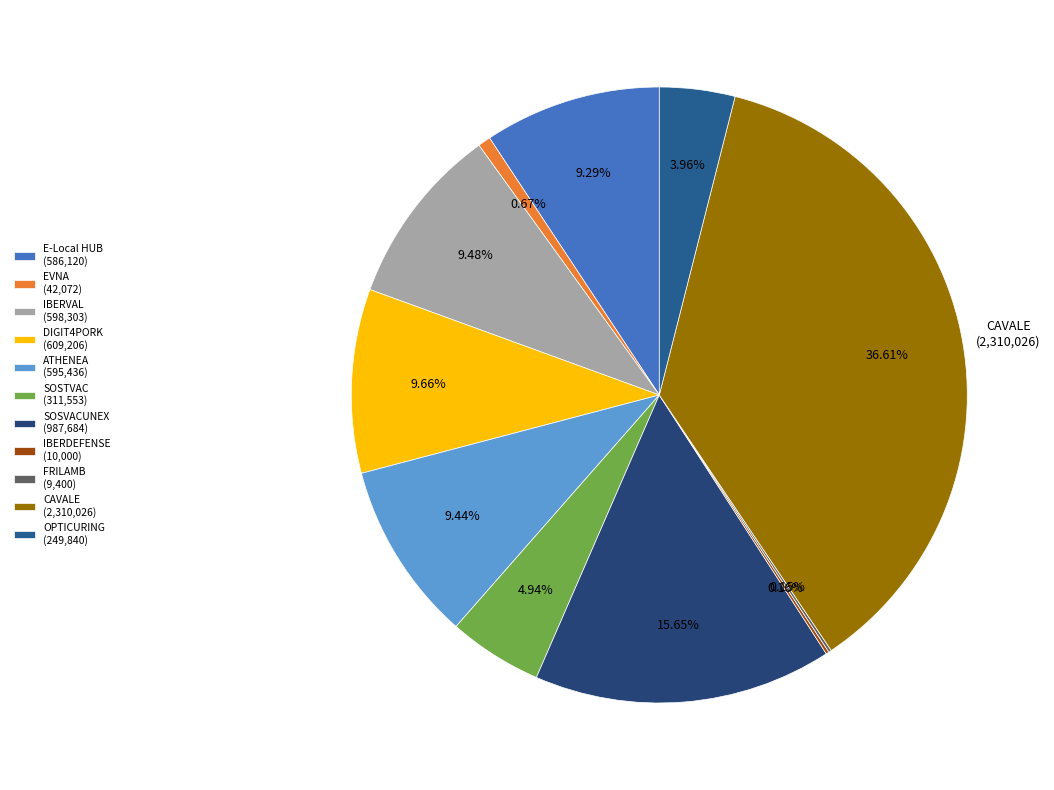

What is the largest slice in the pie chart?

CAVALE